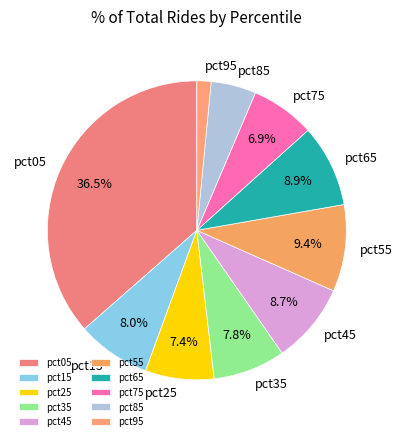

Is pct15 the majority of the pie?

No